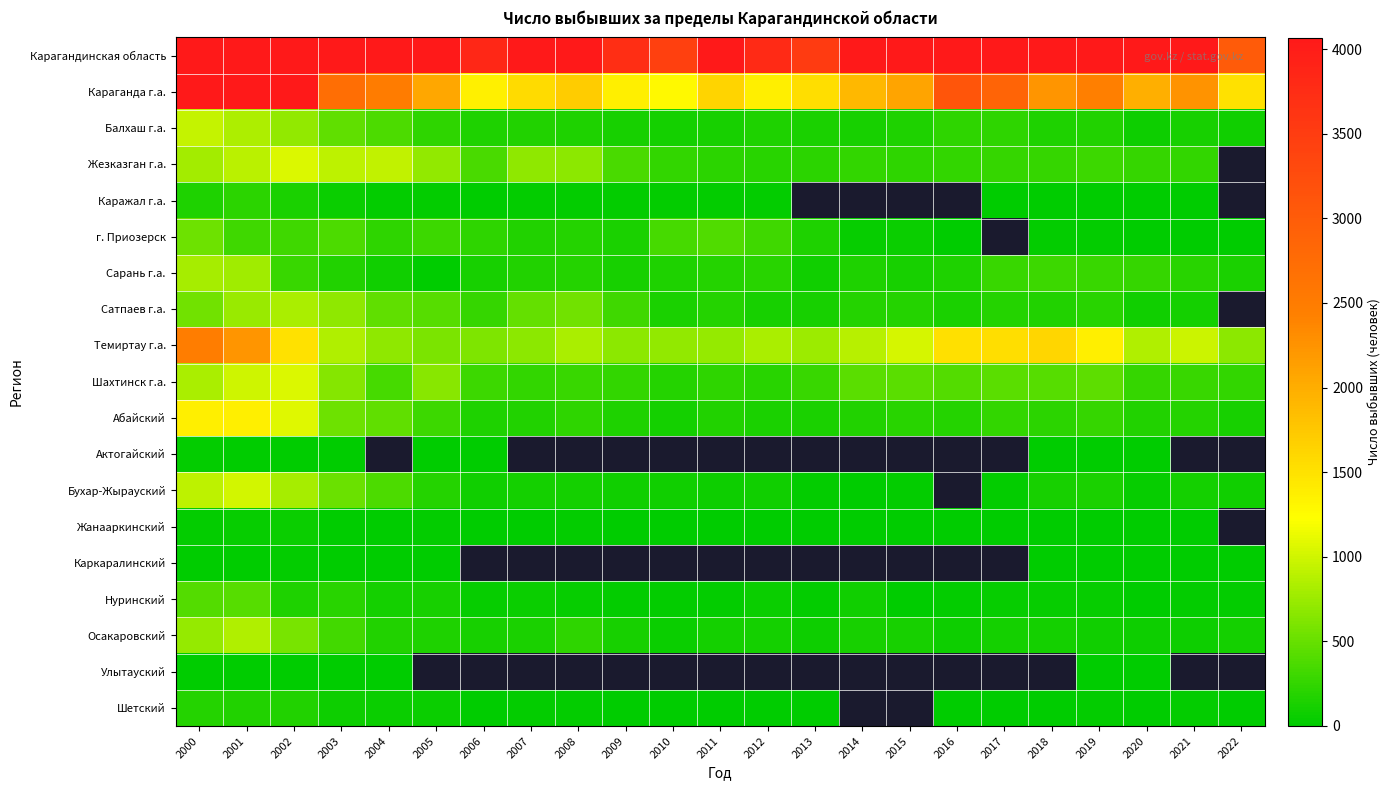

Which series changed the most between 2001 and 2007?

Карагандинская область